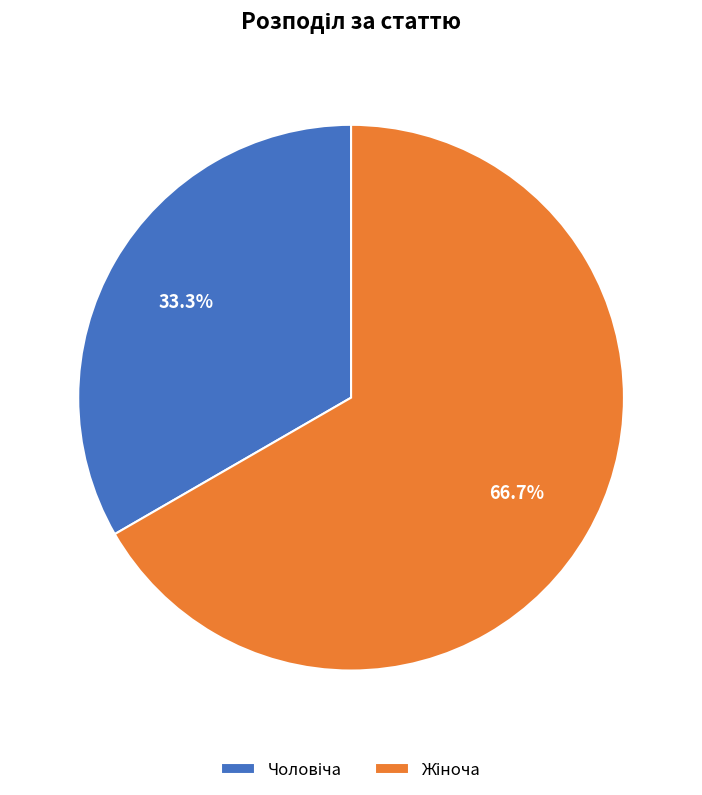

Does any single category account for the majority?

Yes